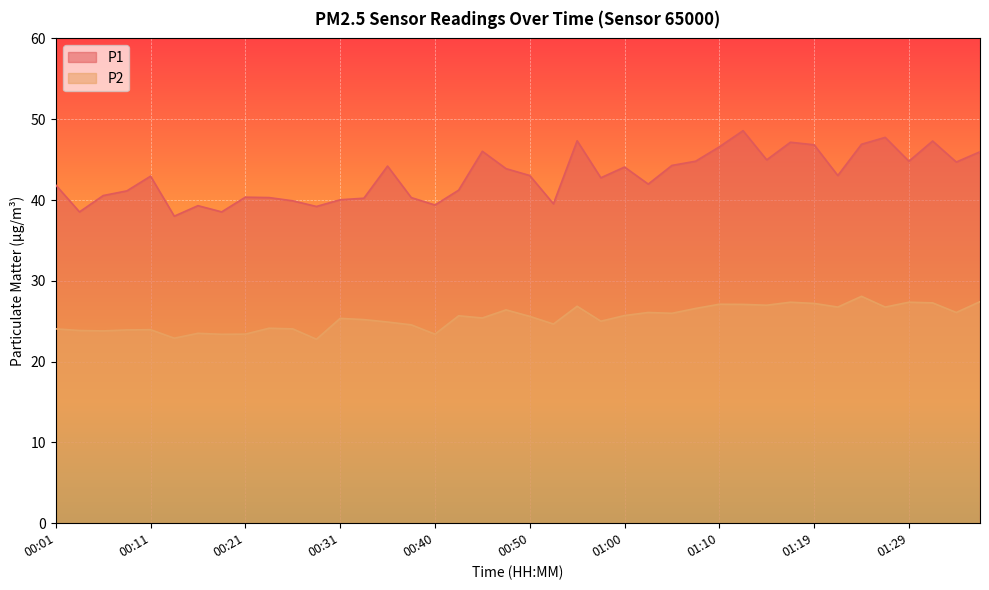

Reading left to right, extract all data points from this chart.

P1: 41.9	38.5	40.5	41.1	43.0	38.0	39.3	38.5	40.4	40.3	39.9	39.2	40.0	40.2	44.2	40.3	39.4	41.2	46.0	43.9	43.0	39.5	47.3	42.8	44.1	42.0	44.3	44.8	46.6	48.6	45.0	47.1	46.8	43.0	46.9	47.8	44.8	47.3	44.7	46.0
P2: 24.1	23.9	23.8	23.9	23.9	22.9	23.5	23.4	23.4	24.1	24.1	22.8	25.4	25.2	24.9	24.6	23.4	25.7	25.4	26.4	25.6	24.6	26.9	25.0	25.7	26.1	26.0	26.6	27.1	27.1	27.0	27.4	27.2	26.8	28.1	26.8	27.4	27.3	26.1	27.4